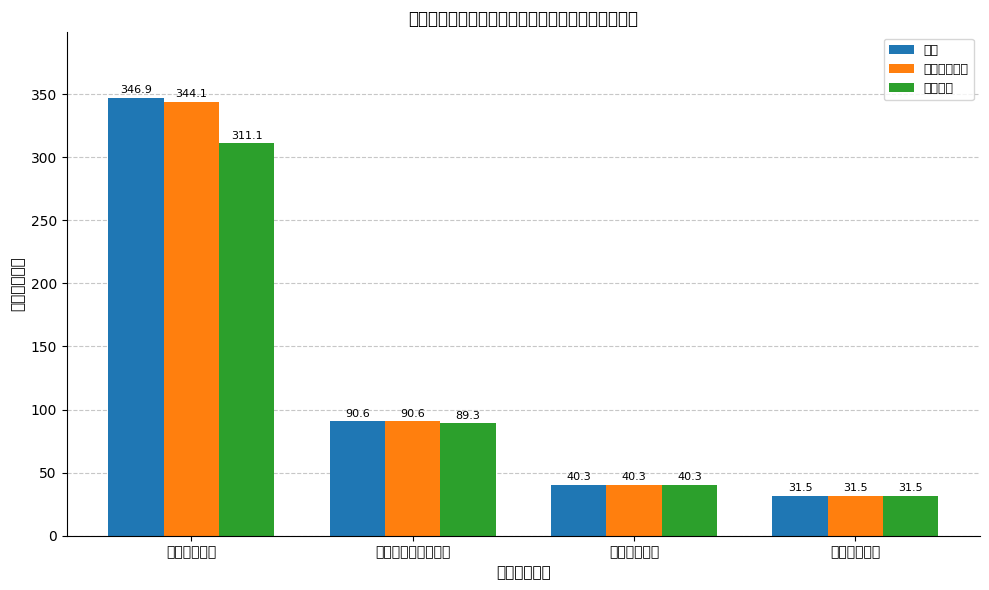

The value of 人员经费 at 住房保障支出 is 12.6. True or false?

False